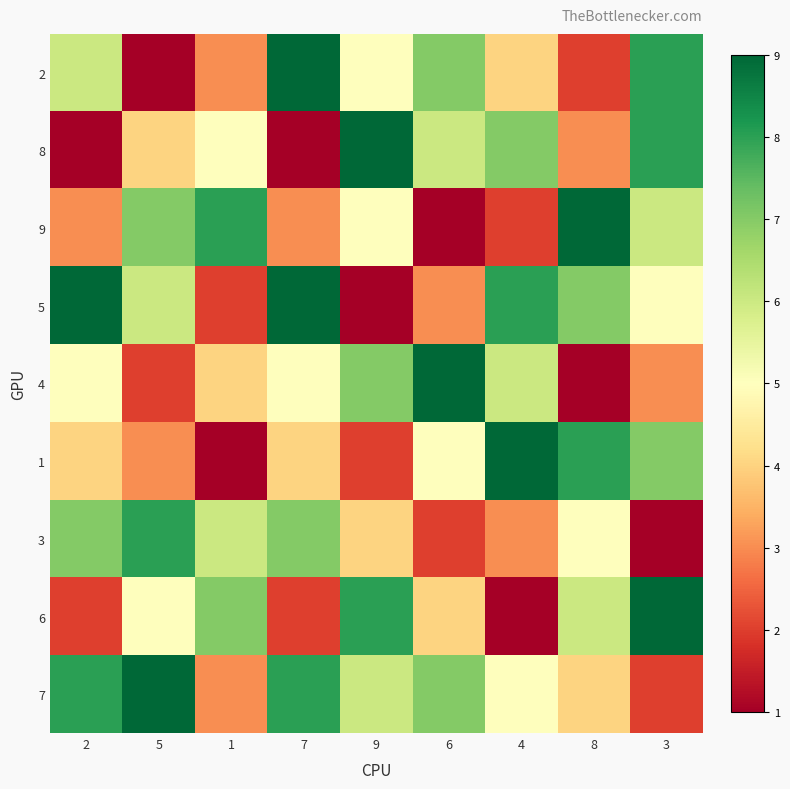

Between 6 and 7, which is larger?

7